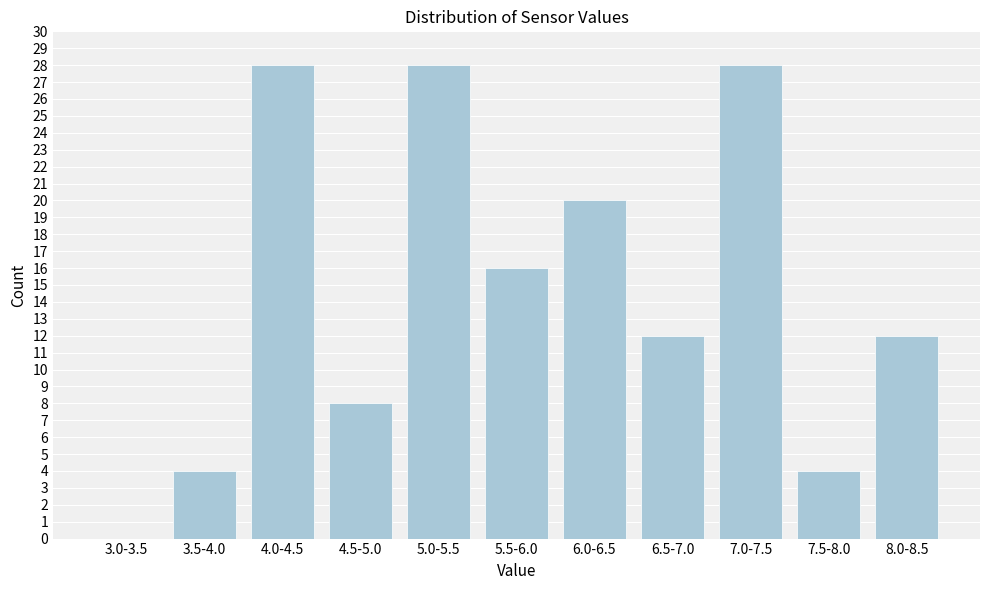

Reading left to right, transcribe all the data shown in this chart.

3.0-3.5=0	3.5-4.0=4	4.0-4.5=28	4.5-5.0=8	5.0-5.5=28	5.5-6.0=16	6.0-6.5=20	6.5-7.0=12	7.0-7.5=28	7.5-8.0=4	8.0-8.5=12